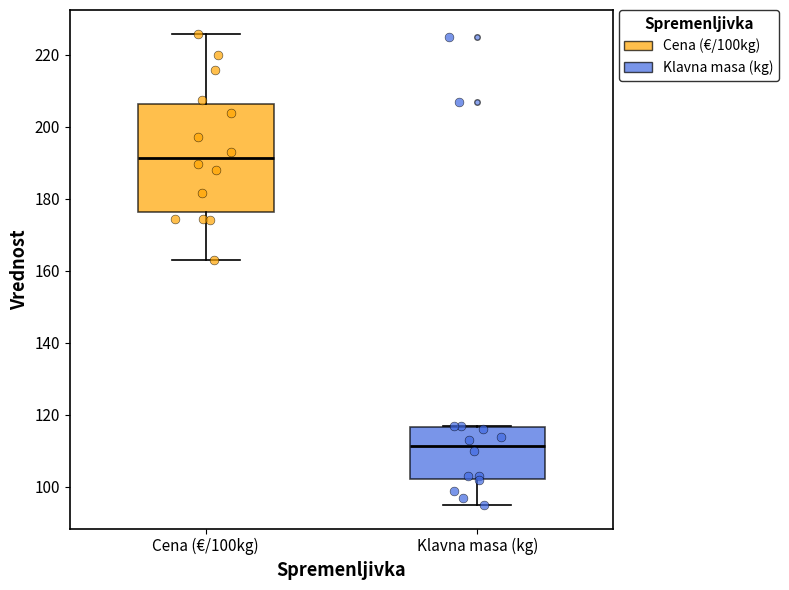

Comparing the boxes themselves (not the whiskers), which one is the tallest?

Cena (€/100kg)